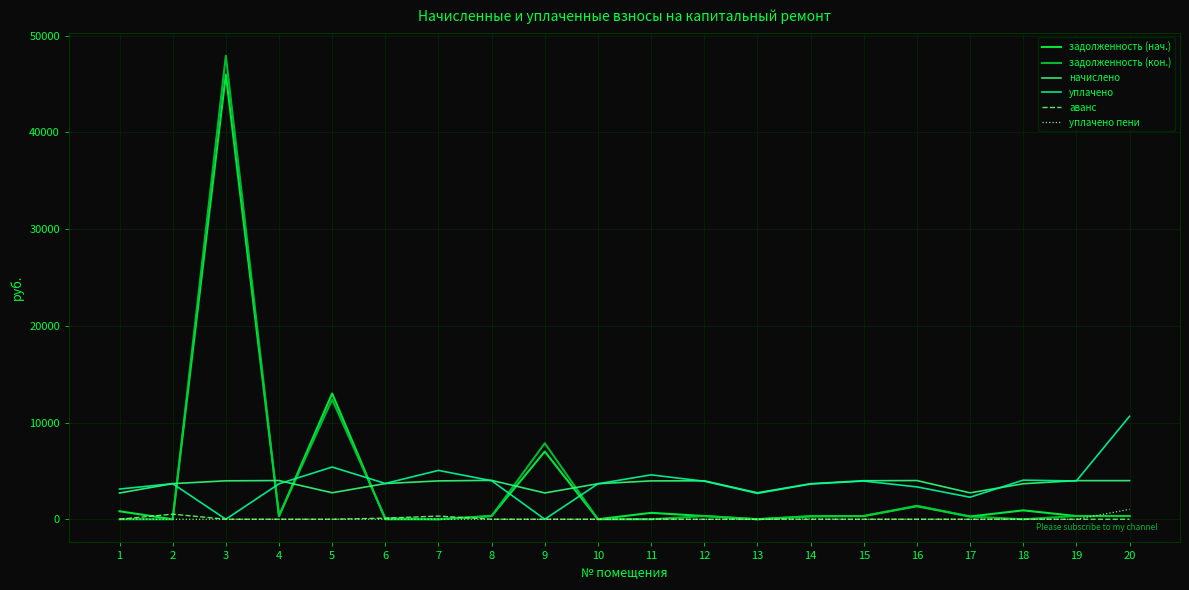

Is it true that задолженность (кон.) equals 0.0 at 10?

True